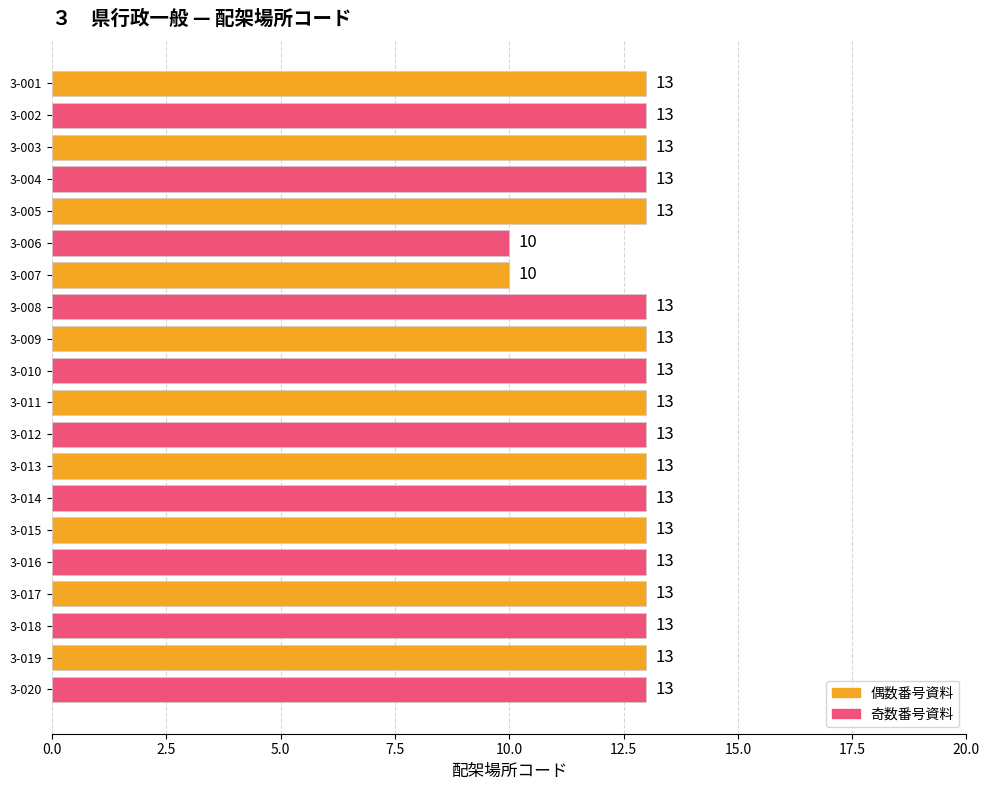

The chart shows a value of 22 at 3-001. True or false?

False